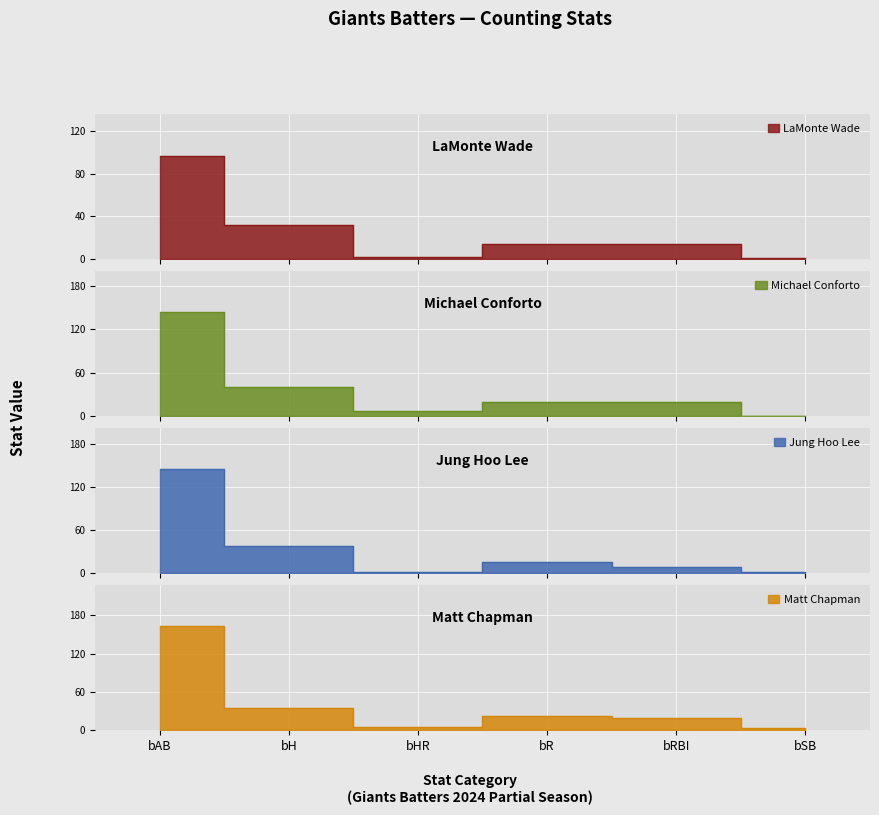

What are all the series names shown in the legend?

LaMonte Wade, Michael Conforto, Jung Hoo Lee, Matt Chapman